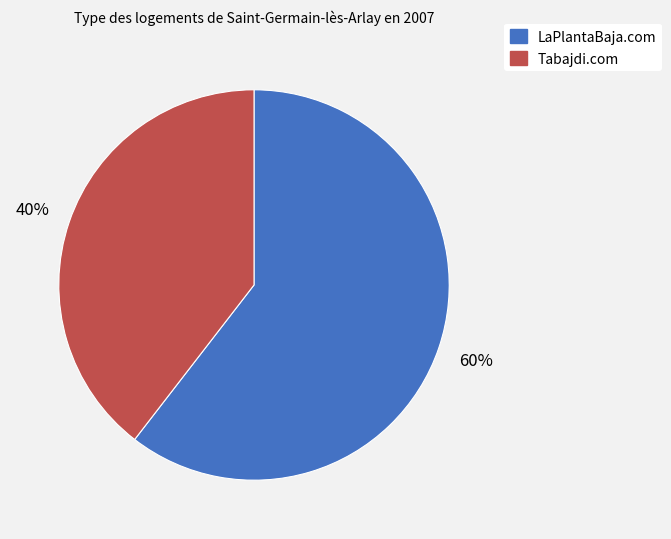

How many slices are in this pie chart?

2